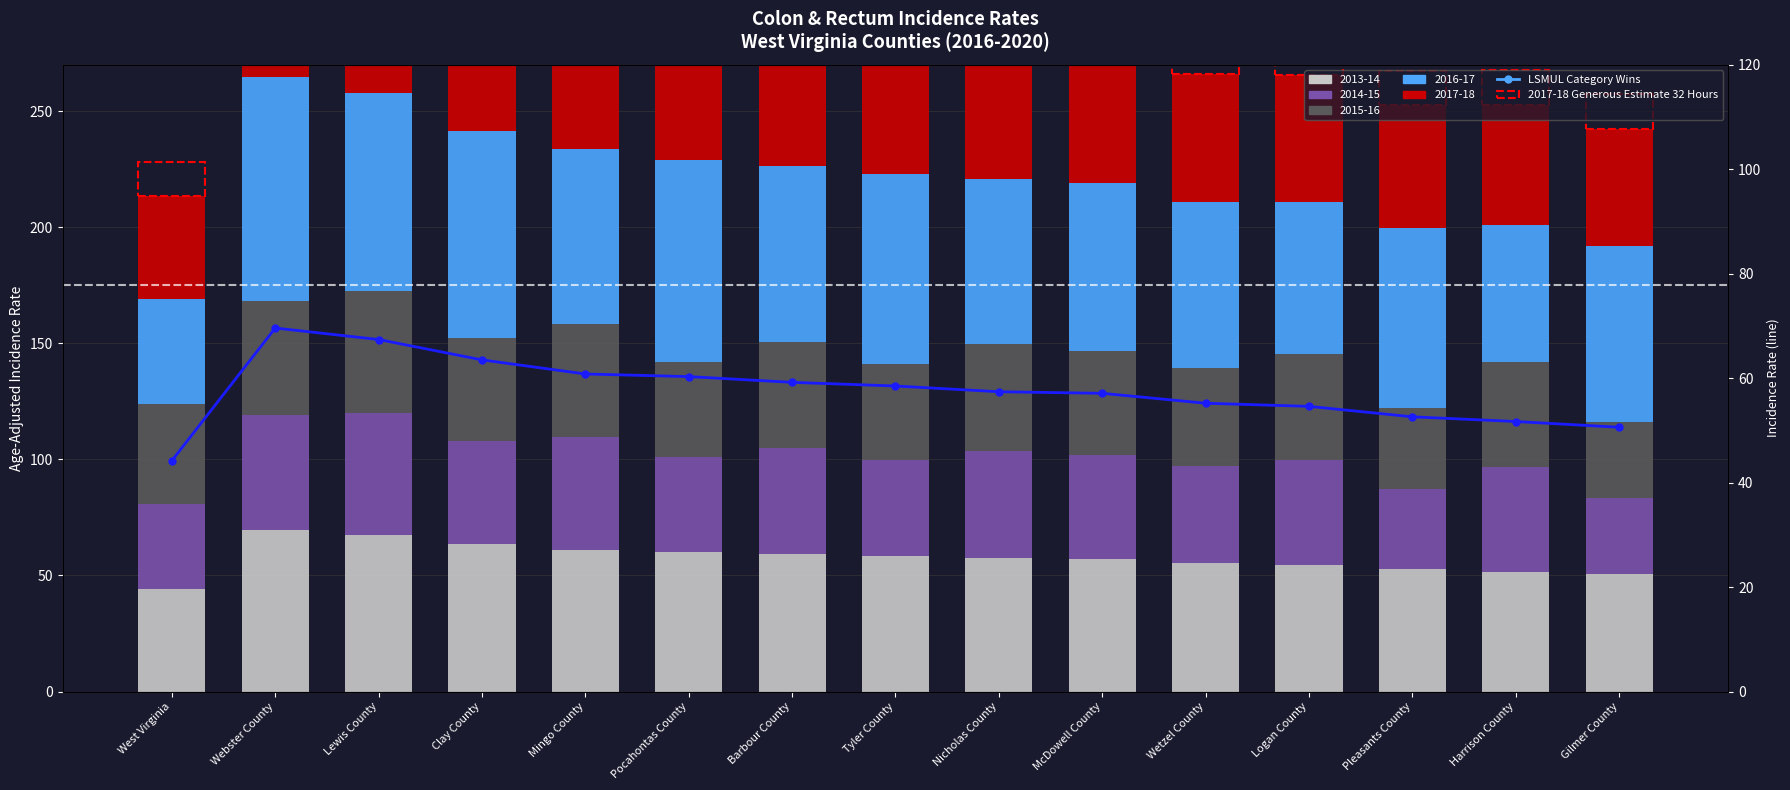

Reading right to left, list all the values displayed in this chart.

Gilmer County=50.6	Harrison County=51.7	Pleasants County=52.6	Logan County=54.6	Wetzel County=55.2	McDowell County=57.1	Nicholas County=57.4	Tyler County=58.5	Barbour County=59.2	Pocahontas County=60.3	Mingo County=60.8	Clay County=63.5	Lewis County=67.4	Webster County=69.6	West Virginia=44.2